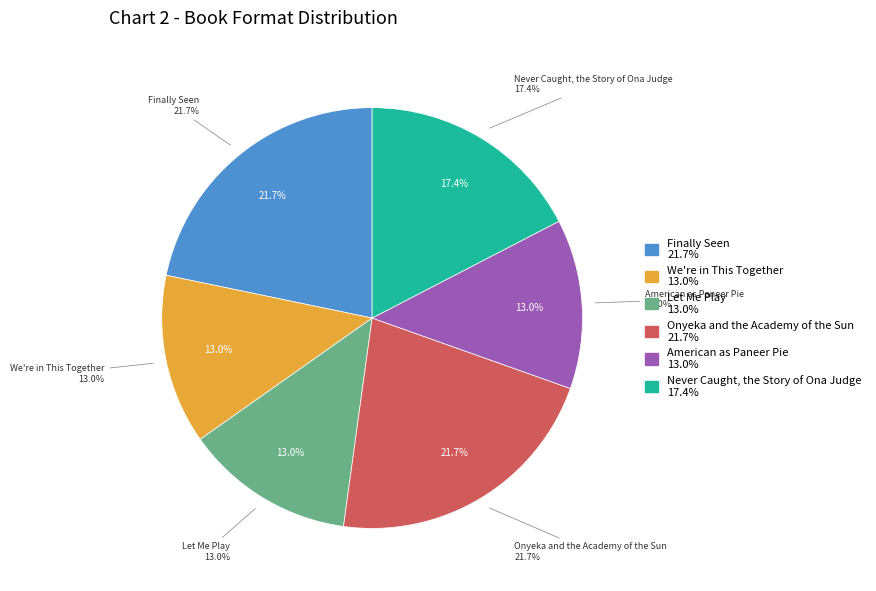

Does American as Paneer Pie represent more than half of the total?

No